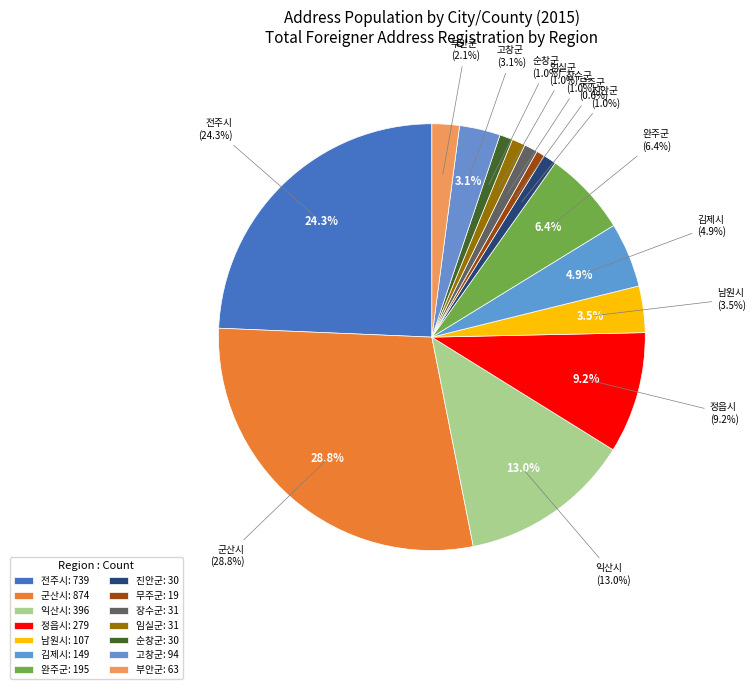

What percentage is the 익산시 slice, to the nearest percent?

13%